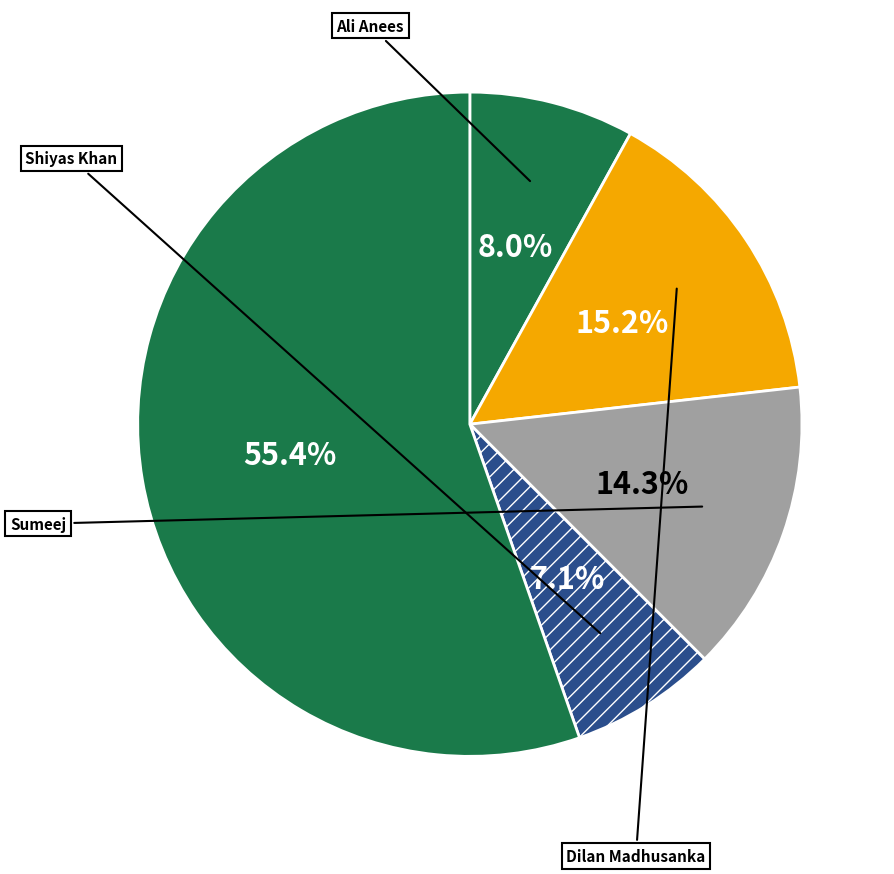

How many slices are in this pie chart?

5